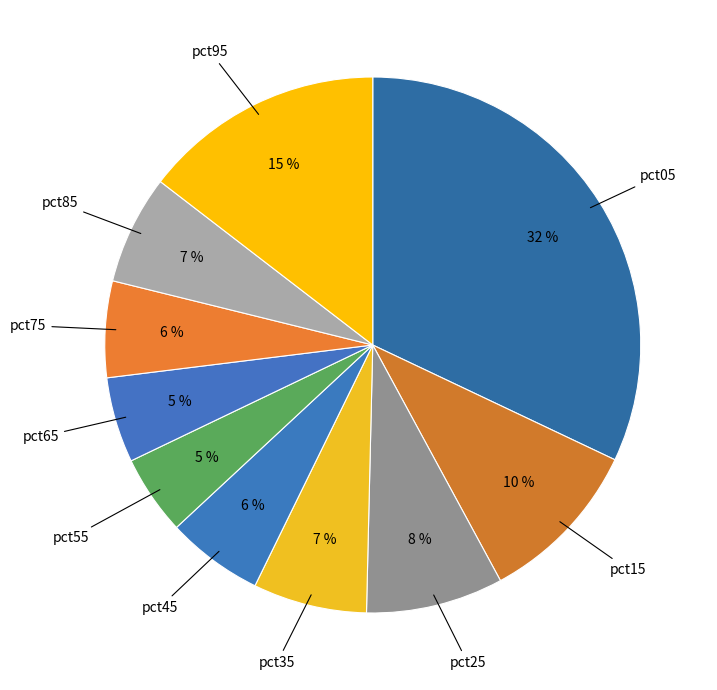

To the nearest percent, what is the difference between the pct75 and pct85 slice percentages?

1%